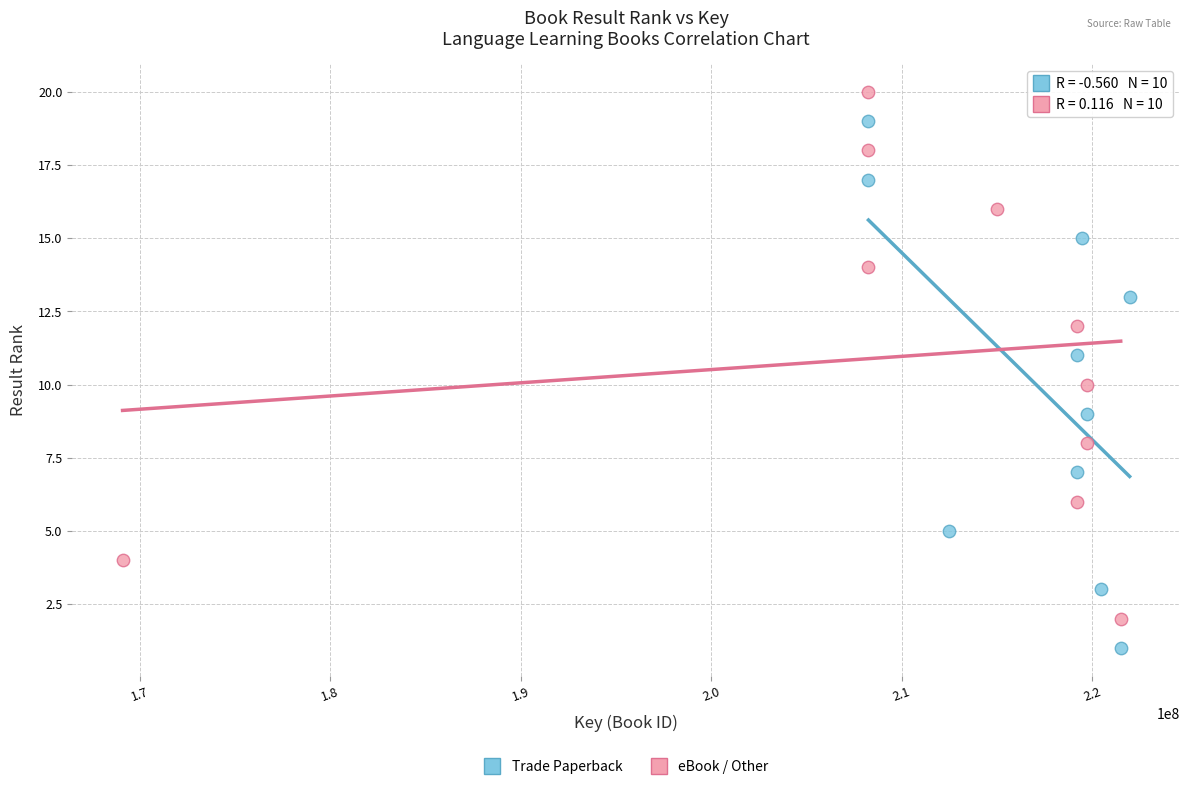

Which series reaches the minimum Y coordinate?

Trade Paperback